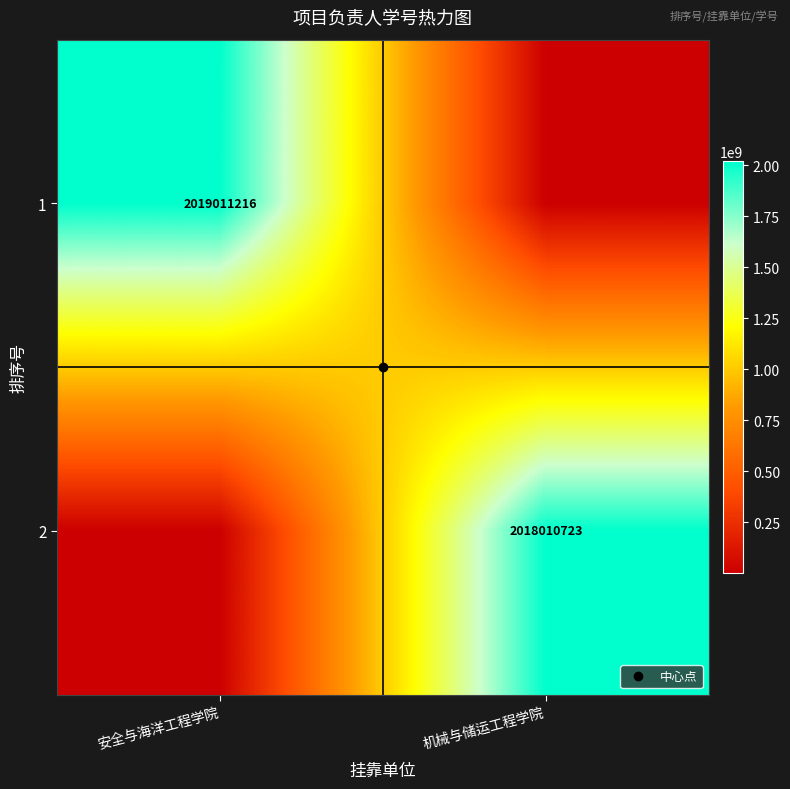

List the series in order of their peak value, lowest first.

2, 1